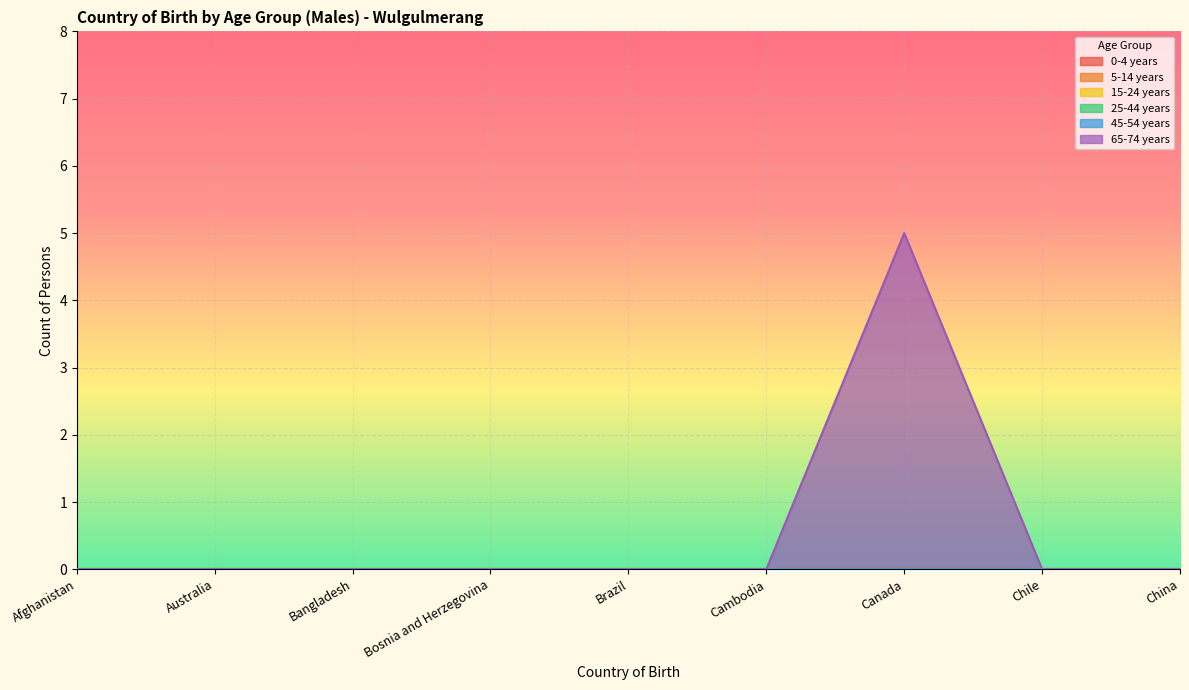

How many lines are shown in the chart?

6